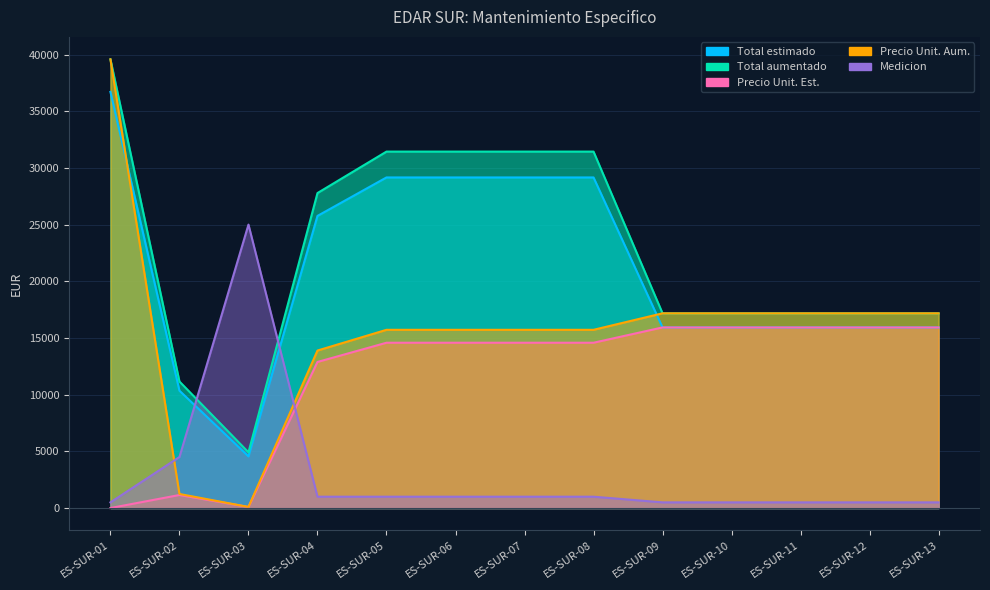

What is the sum of all Medicion values?

37500.0